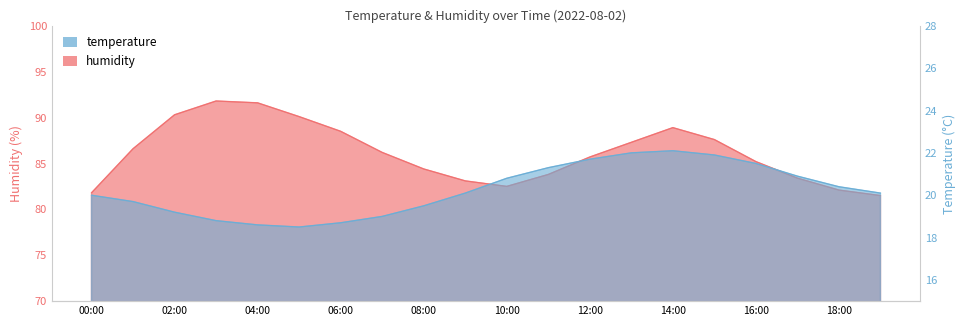

Reading right to left, what are all the values shown in this chart?

humidity: 81.5	82.1	83.4	85.2	87.6	88.9	87.3	85.7	83.8	82.5	83.1	84.4	86.2	88.5	90.1	91.6	91.8	90.3	86.6	81.8
temperature: 20.1	20.4	20.9	21.5	21.9	22.1	22.0	21.7	21.3	20.8	20.1	19.5	19.0	18.7	18.5	18.6	18.8	19.2	19.7	20.0